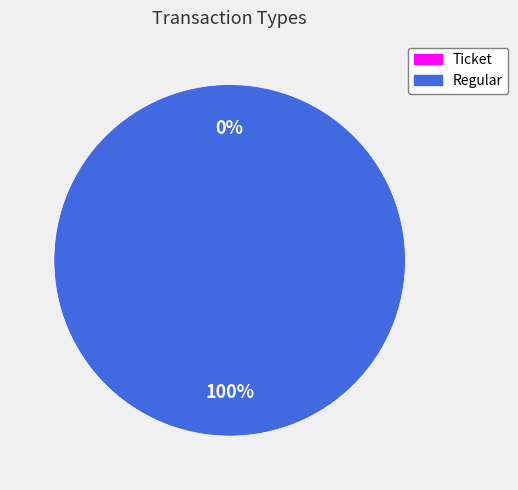

Rank the categories by value from lowest to highest.

Ticket, Regular